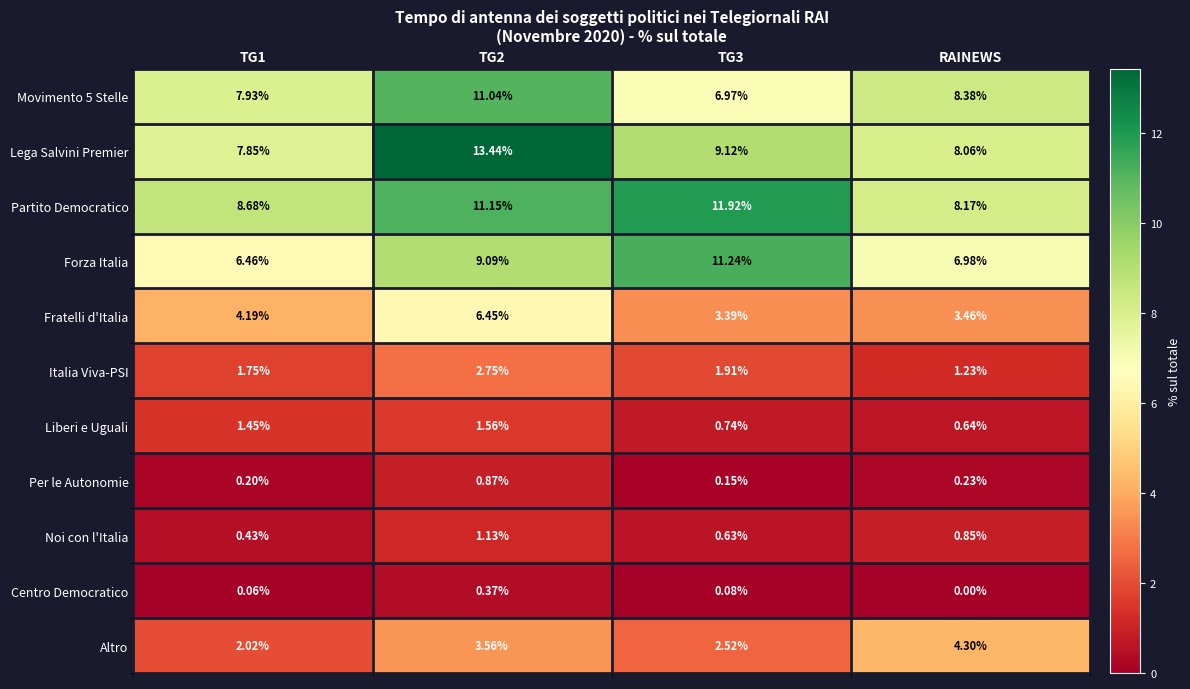

At which label is Centro Democratico closest to 0?

RAINEWS